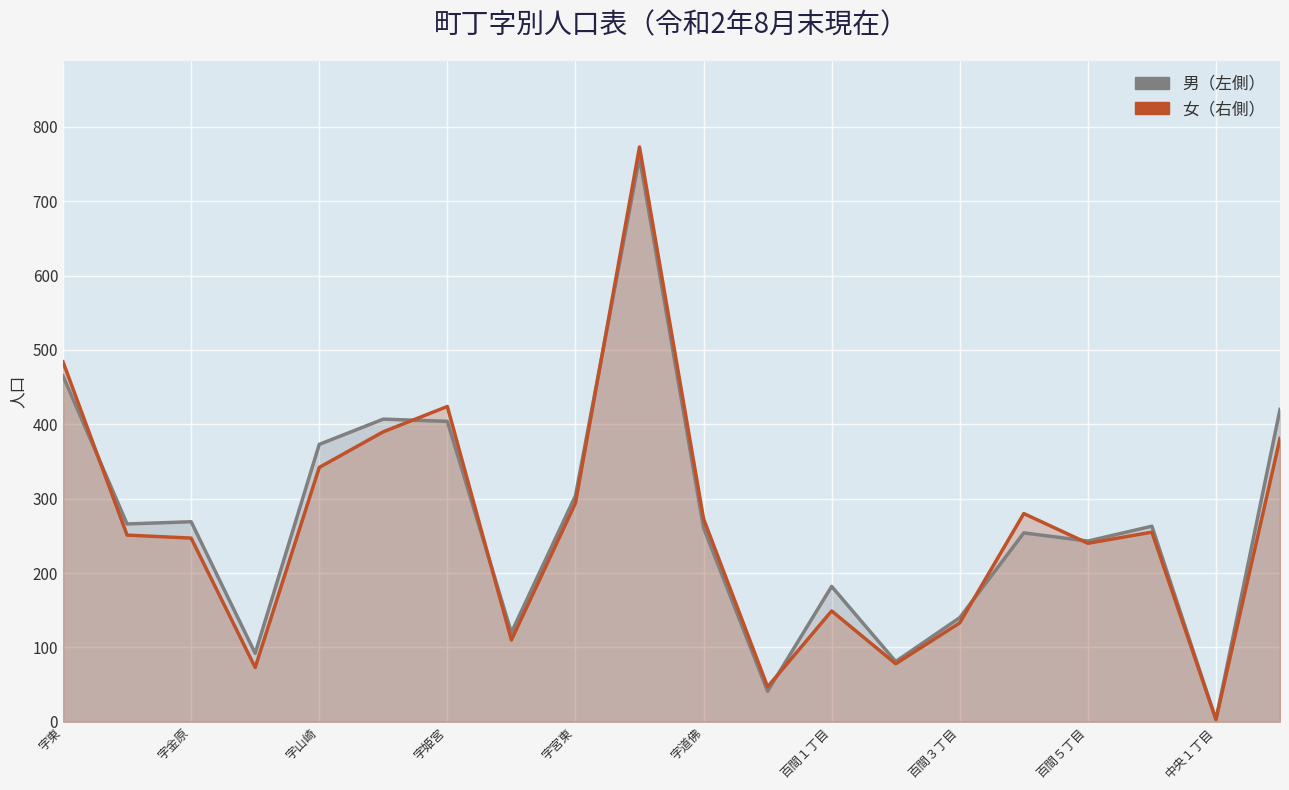

What is the value of the 男（左側） point at the 12th from the left?

41